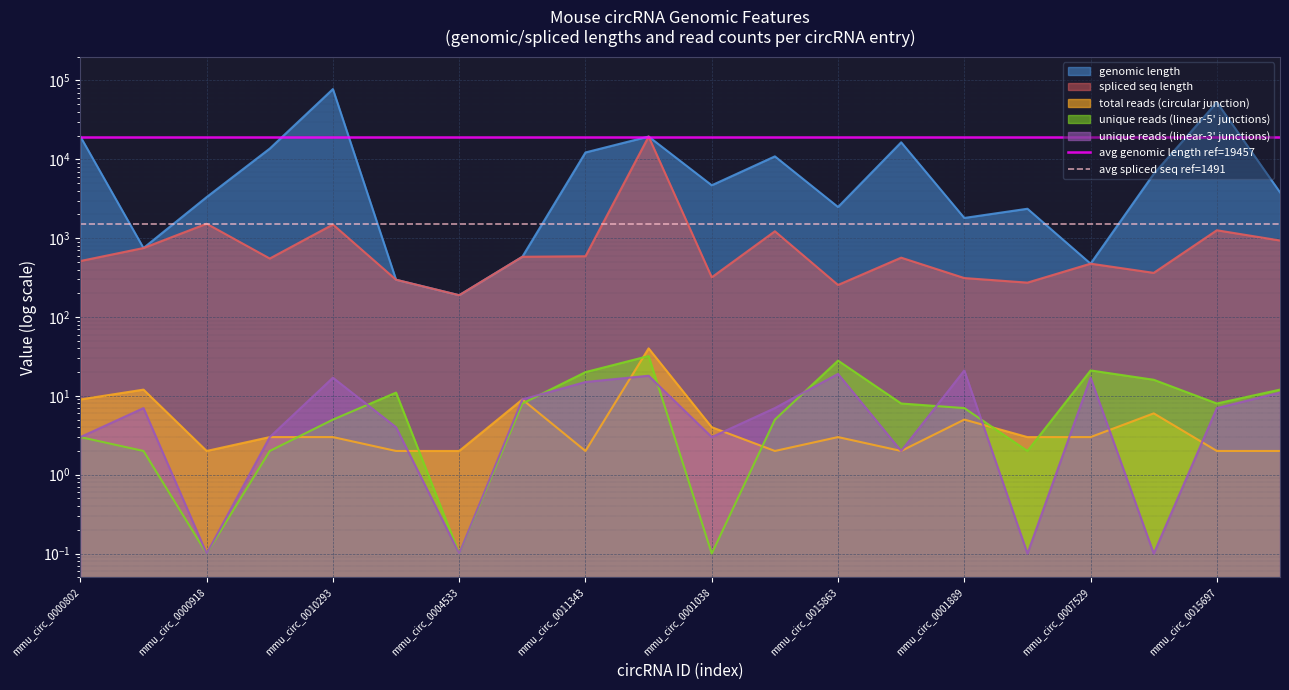

What is the sum of the avg spliced seq ref=1491 values at mmu_circ_0000802 and mmu_circ_0000918?

2982